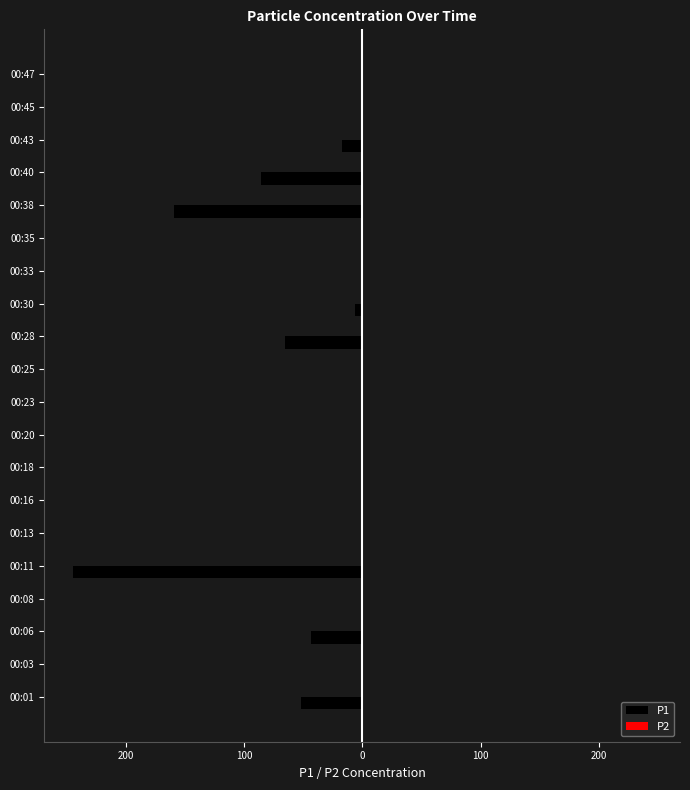

Does the chart contain any negative values?

Yes